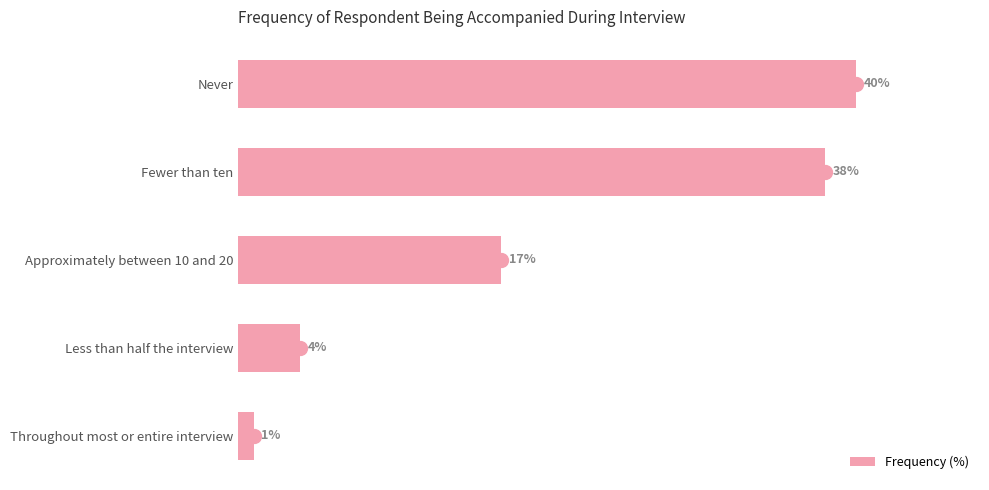

Rank the categories by value from lowest to highest.

Throughout most or entire interview, Less than half the interview, Approximately between 10 and 20, Fewer than ten, Never